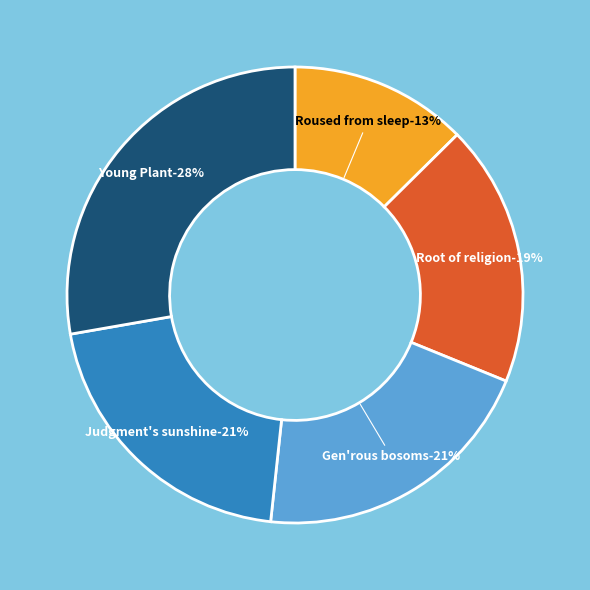

What percentage is the In judgment s sunshine fancy s slice, to the nearest percent?

21%